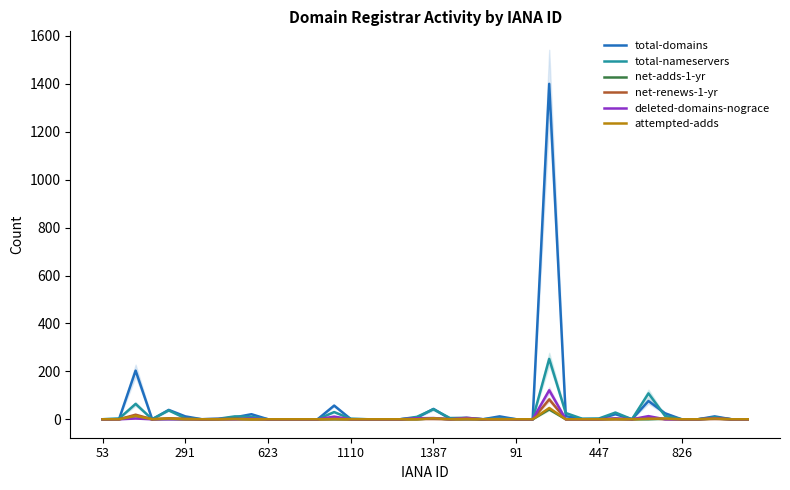

Does the chart have visible grid lines?

No